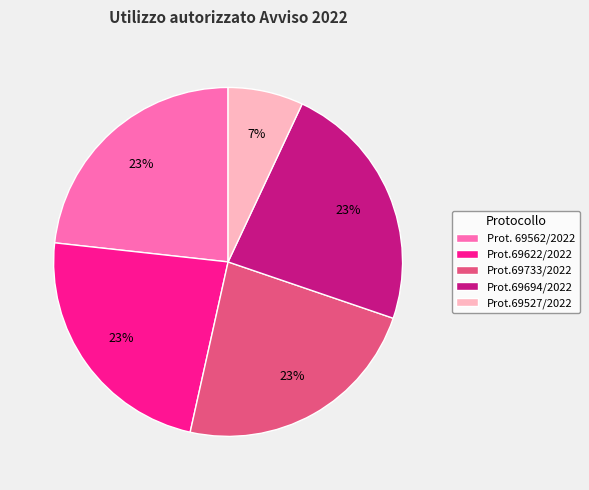

Which category has the smallest portion of the pie?

Prot.69527/2022